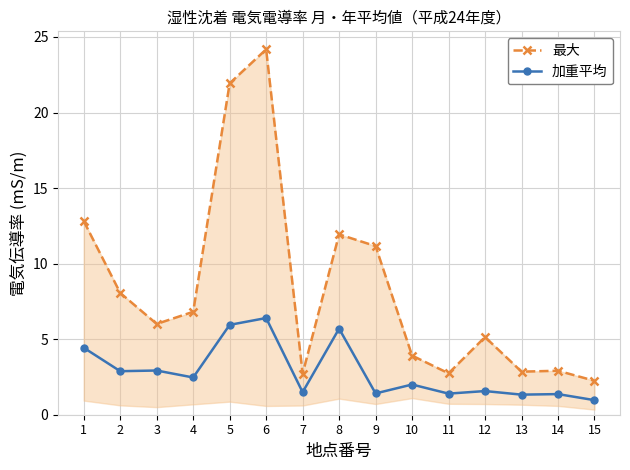

At which category is the sum across all series the highest?

6